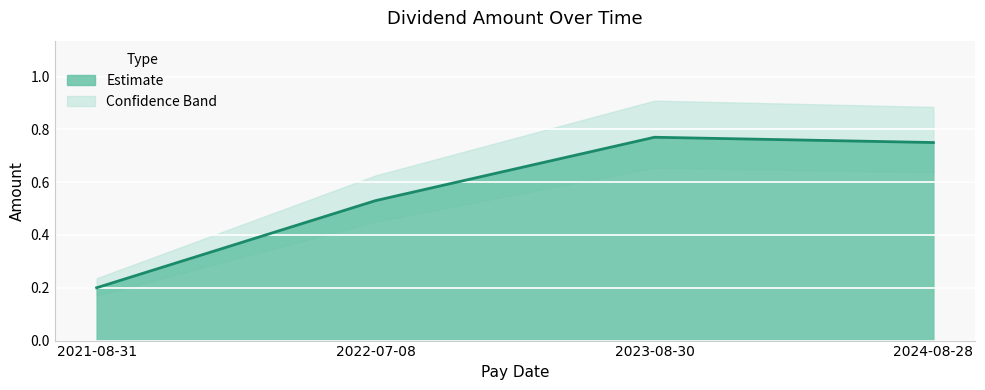

What is the difference between the maximum and second lowest values?

0.2